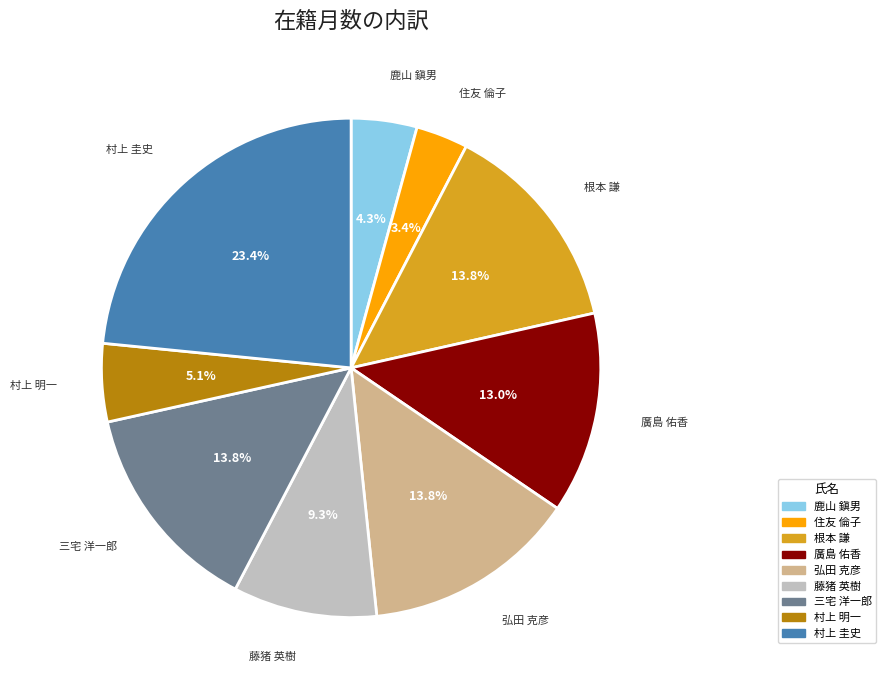

Do 鹿山 鎭男 and 村上 明一 together represent more than half of the pie?

No